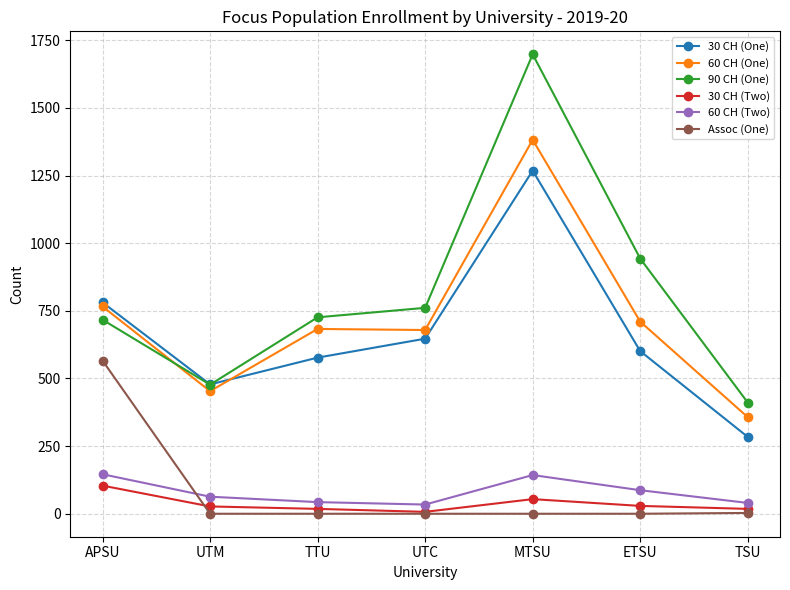

True or false: 30 CH (Two) and 60 CH (Two) intersect in this chart.

False